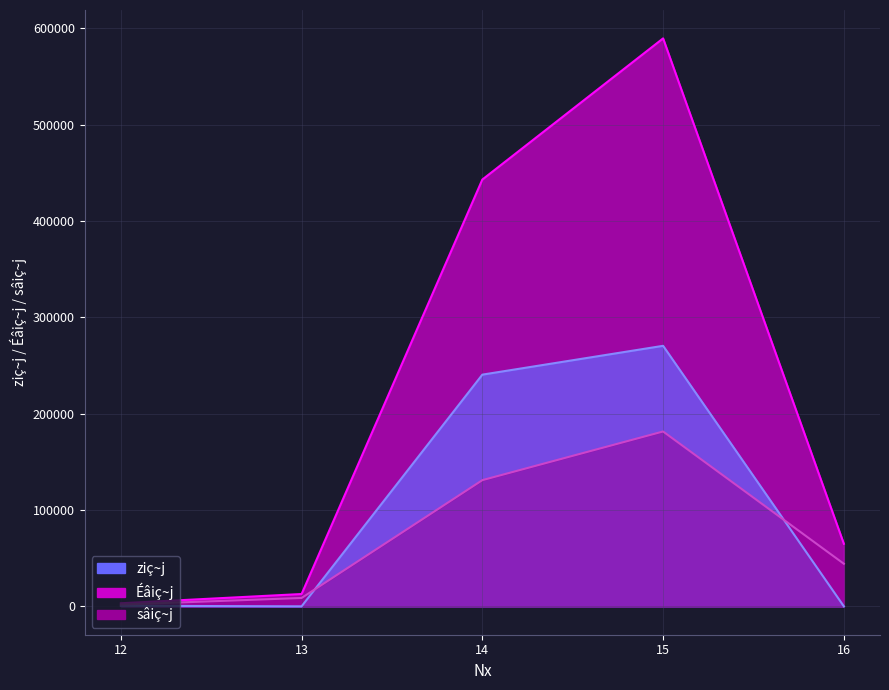

What is the sum of all Éâiç~j values?

511488